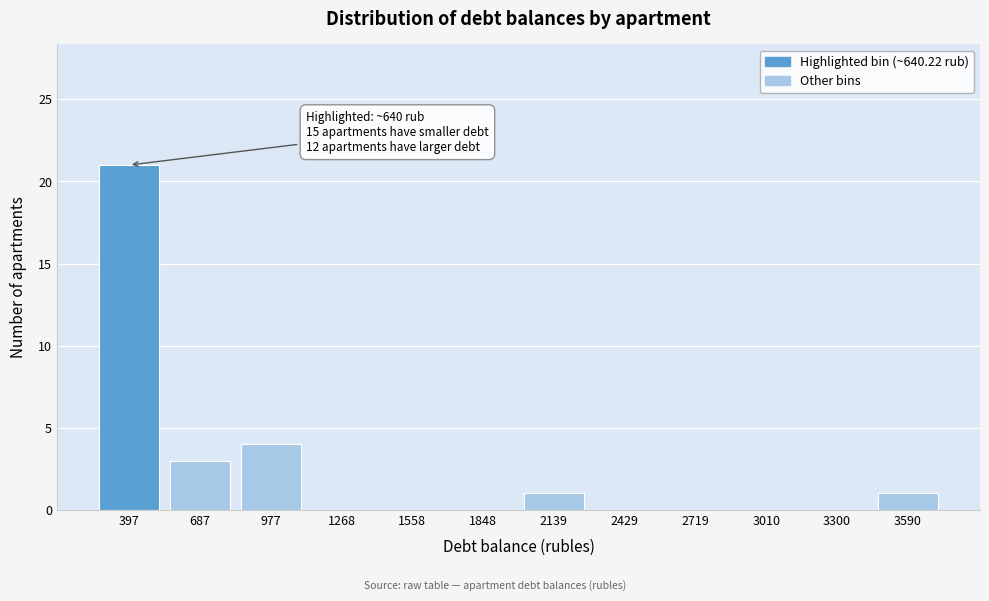

Reading left to right, what are all the values shown in this chart?

397=21	687=3	977=4	1268=0	1558=0	1848=0	2139=1	2429=0	2719=0	3010=0	3300=0	3590=1